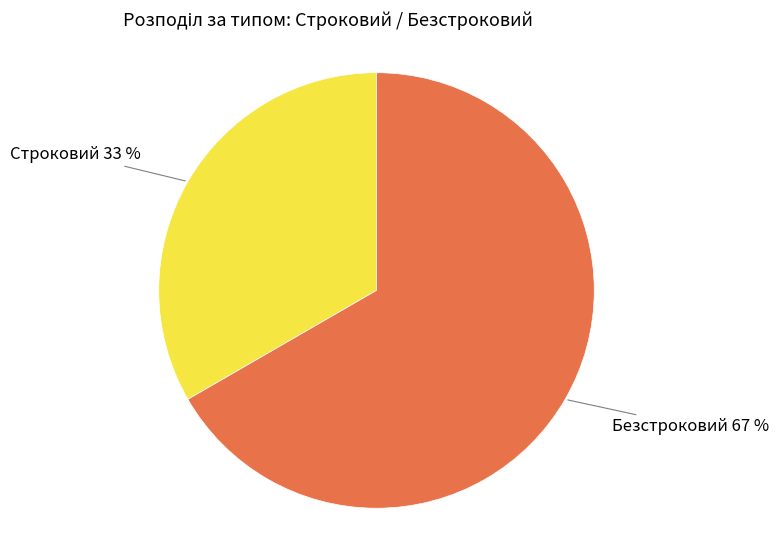

Which slice is the largest?

Безстроковий